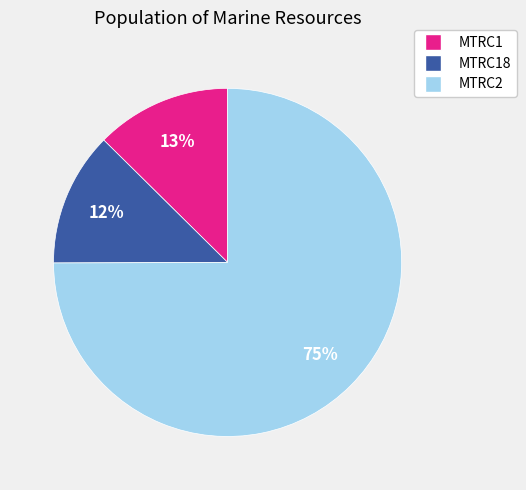

Which has a higher value, MTRC2 or MTRC1?

MTRC2